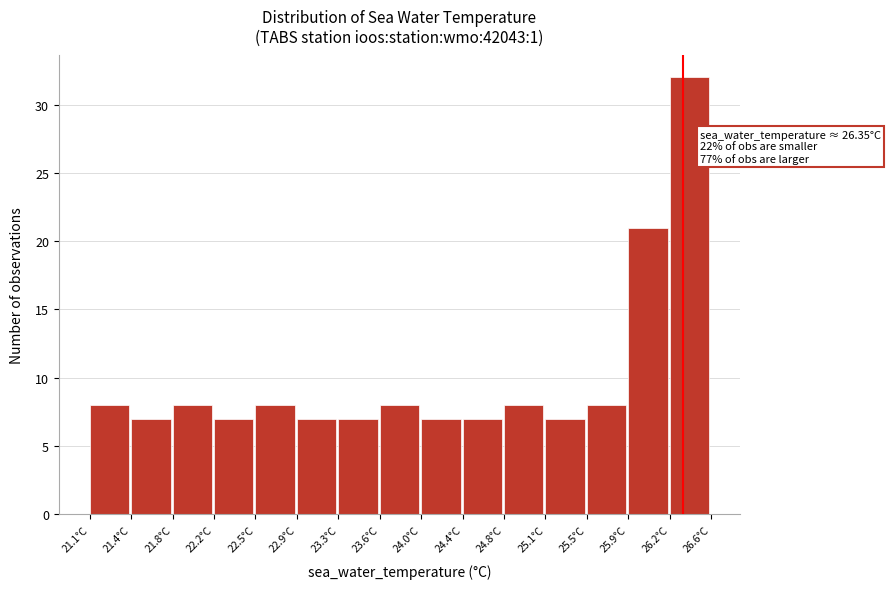

Which range on the x-axis has the tallest bar?

26.23 to 26.60